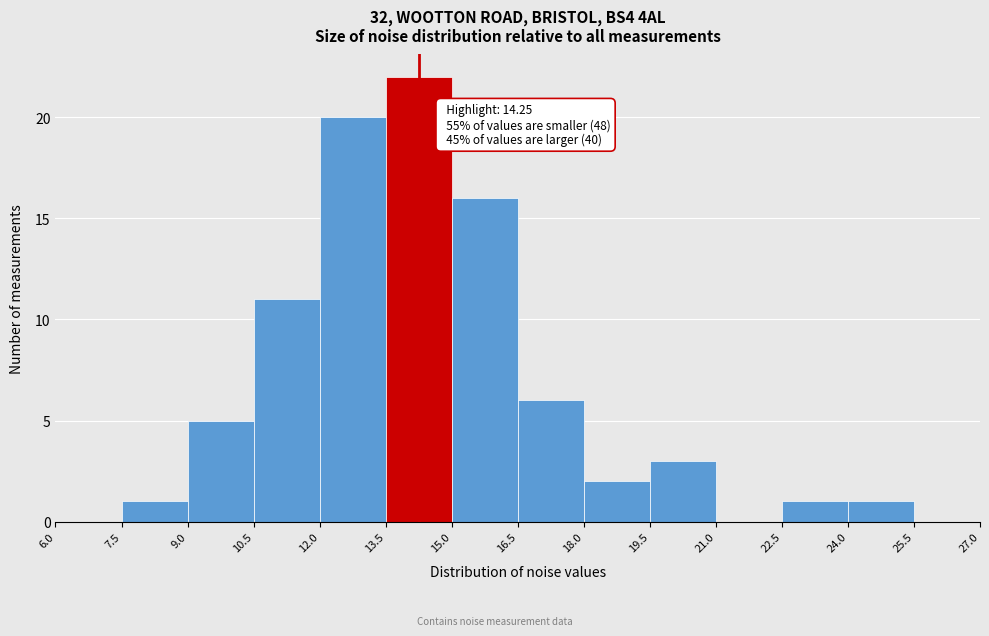

Which range on the x-axis has the tallest bar?

13.5 to 15.0